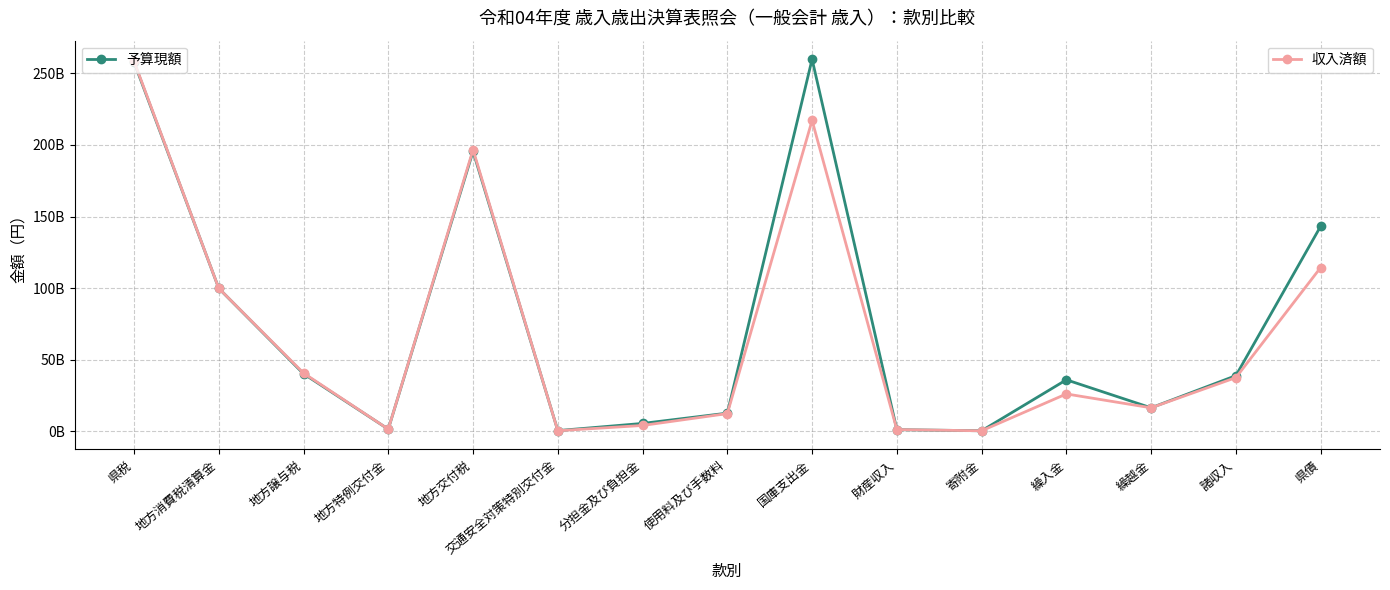

Is this an area chart (filled region under the line)?

No